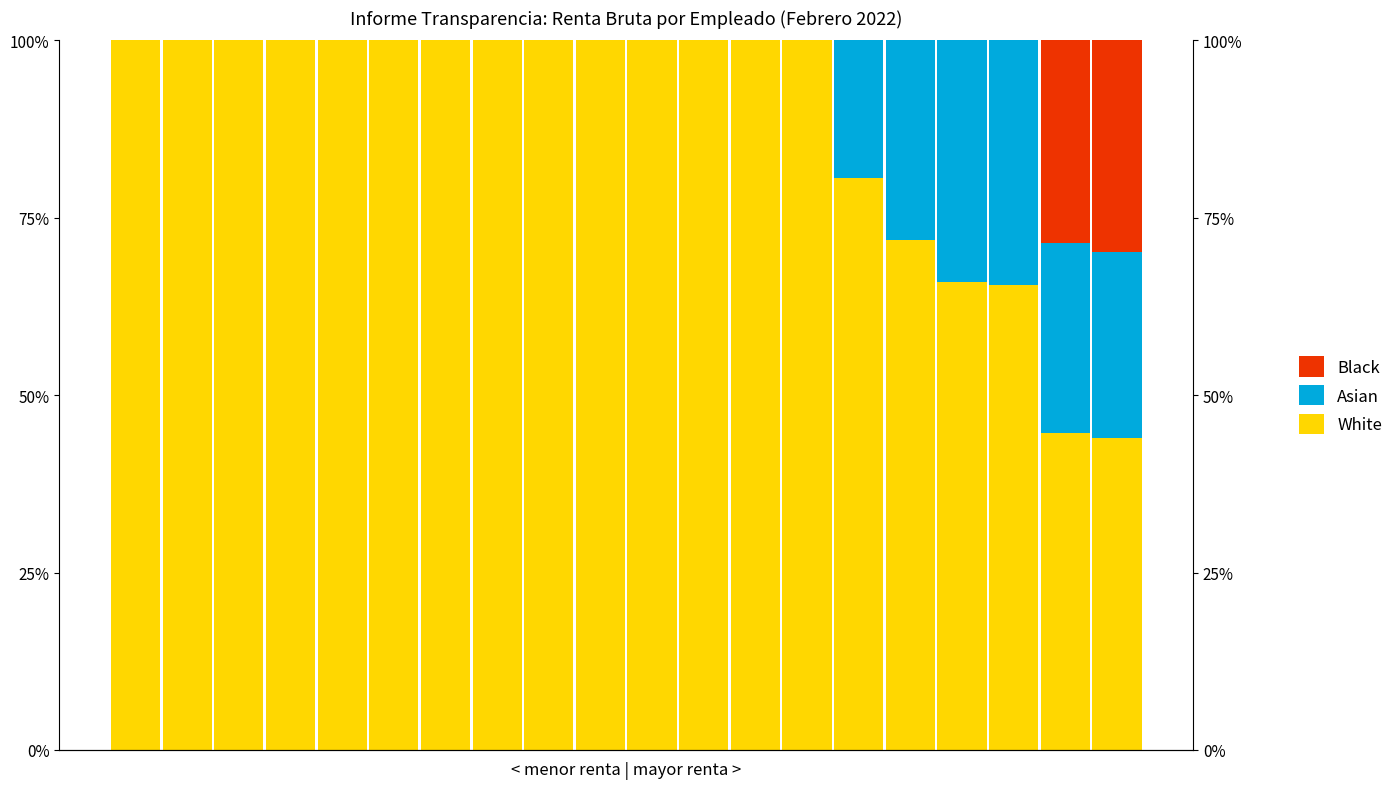

Reading left to right, extract all data points from this chart.

White: 100.0	100.0	100.0	100.0	100.0	100.0	100.0	100.0	100.0	100.0	100.0	100.0	100.0	100.0	80.5	71.9	65.9	65.6	44.7	43.9
Asian: 0.0	0.0	0.0	0.0	0.0	0.0	0.0	0.0	0.0	0.0	0.0	0.0	0.0	0.0	19.5	28.1	34.1	34.4	26.7	26.2
Black: 0.0	0.0	0.0	0.0	0.0	0.0	0.0	0.0	0.0	0.0	0.0	0.0	0.0	0.0	0.0	0.0	0.0	0.0	28.6	29.9